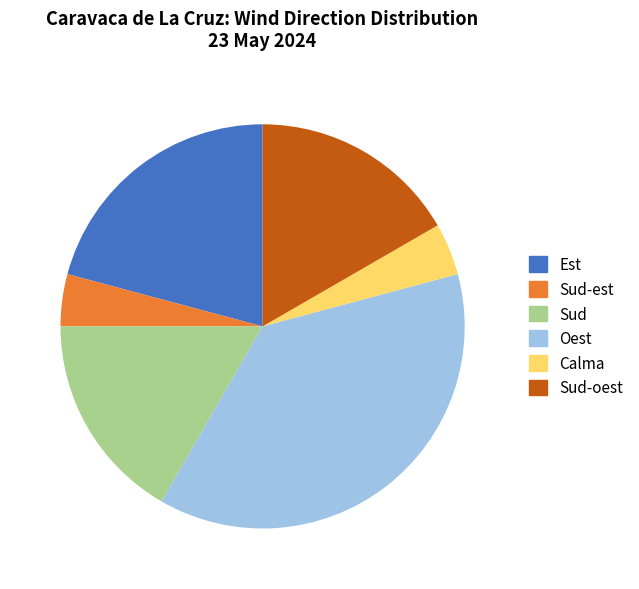

True or false: Sud-oest accounts for 8% of the total.

False